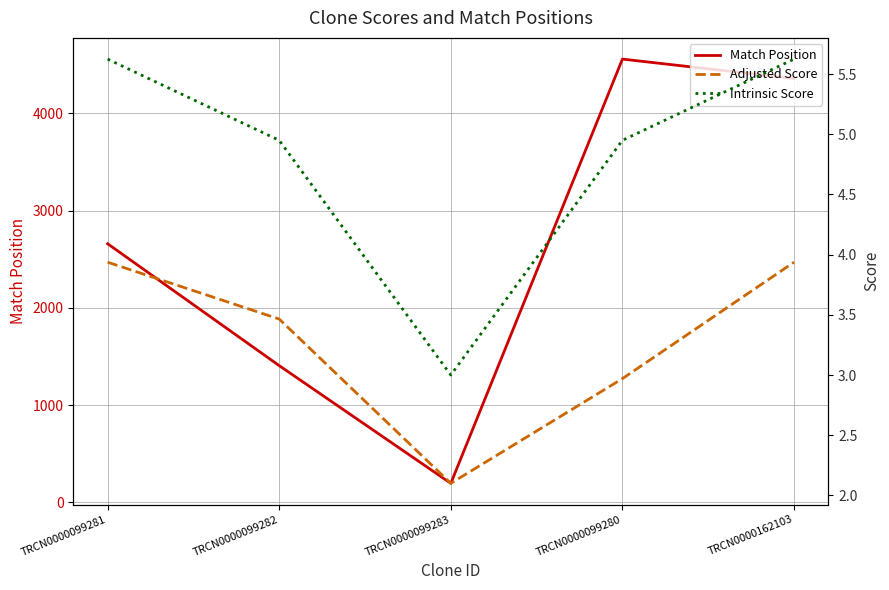

True or false: Match Position and Intrinsic Score intersect in this chart.

False